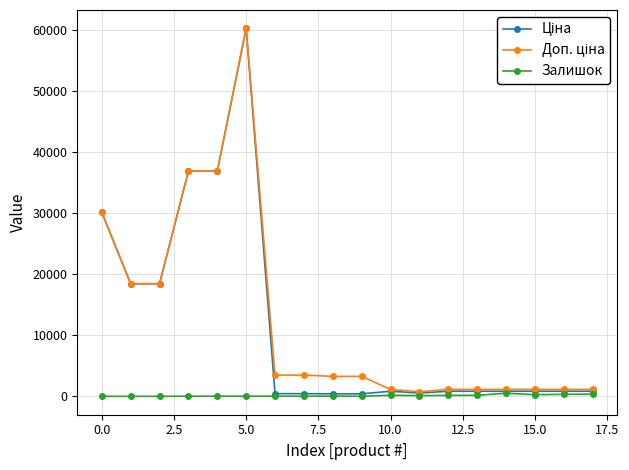

What is the greatest value displayed?

60205.6